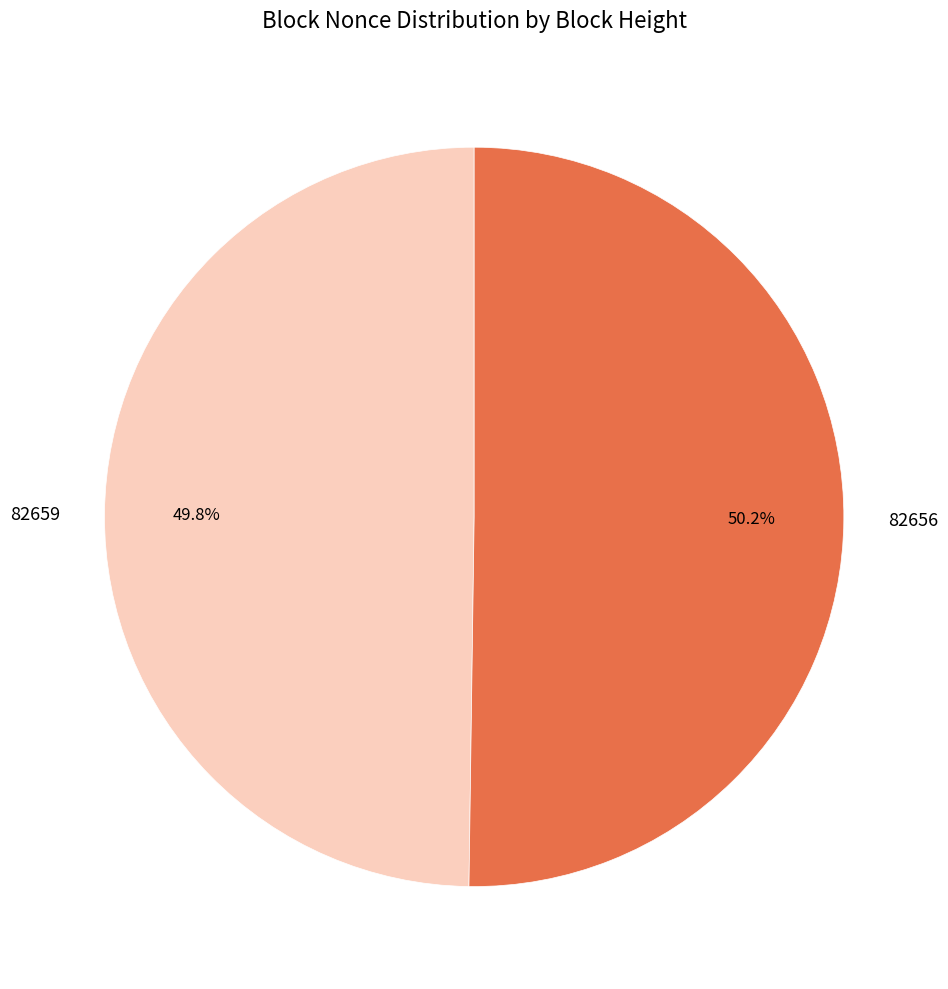

Approximately how many times larger is the value at 82656 compared to 82659?

1.0